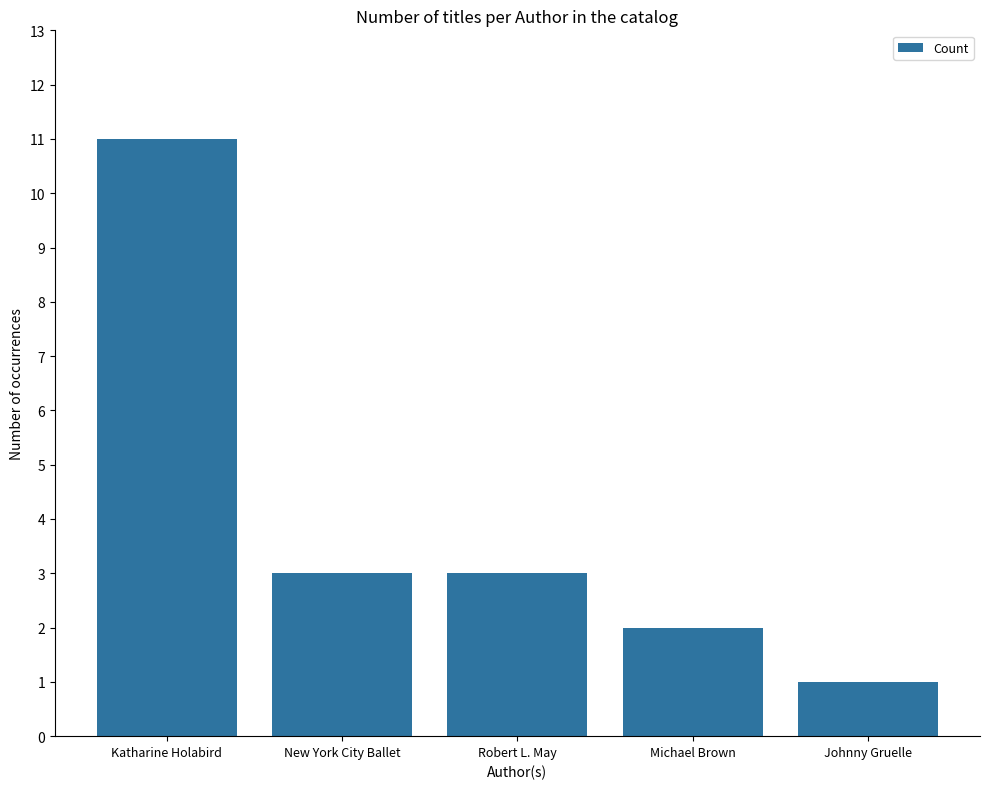

What is the label of the 5th bar from the right?

Katharine Holabird